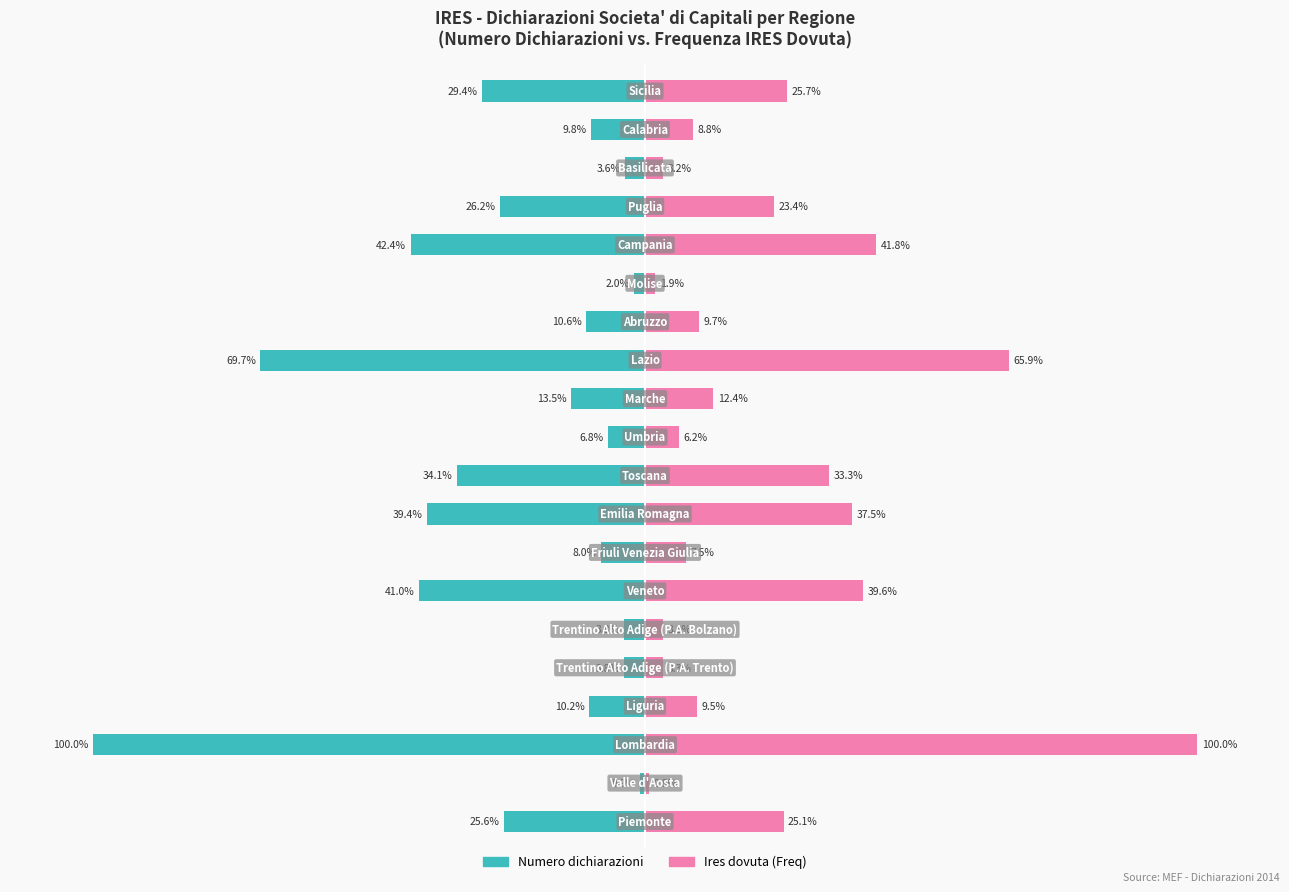

Rank the series by their maximum value, from lowest to highest.

Numero dichiarazioni, Ires dovuta (Freq)